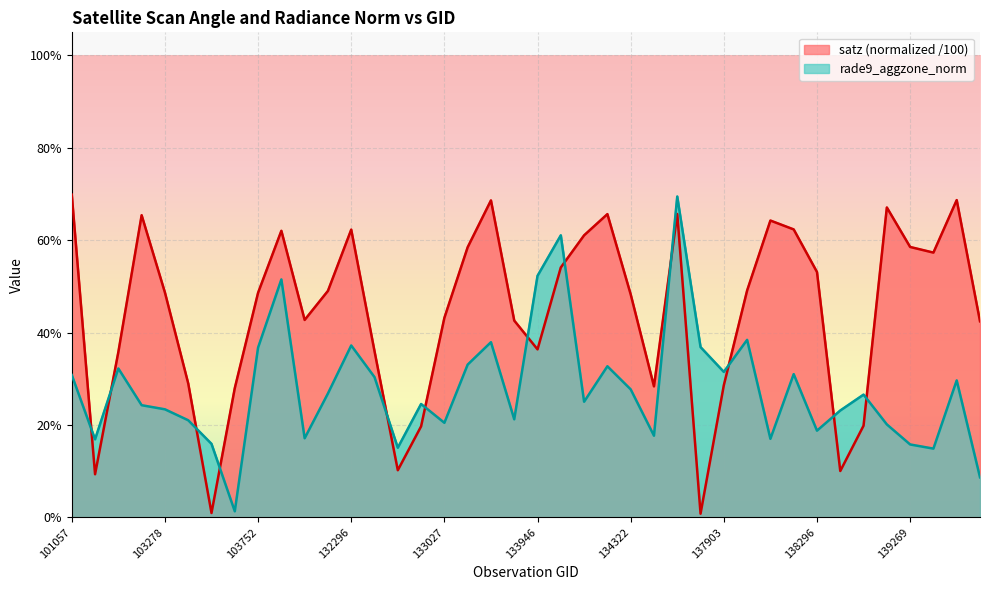

What is the average value of the rade9_aggzone_norm series?

0.3